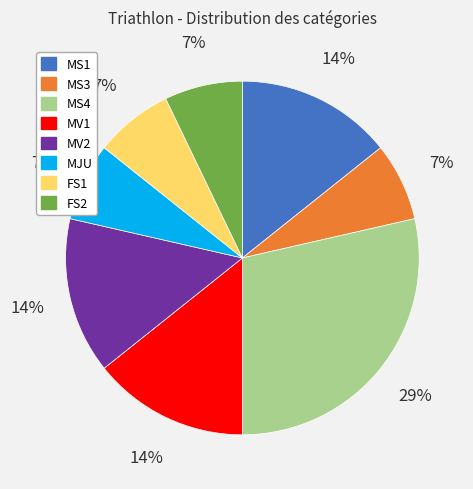

Is there any slice that represents more than half of the pie?

No